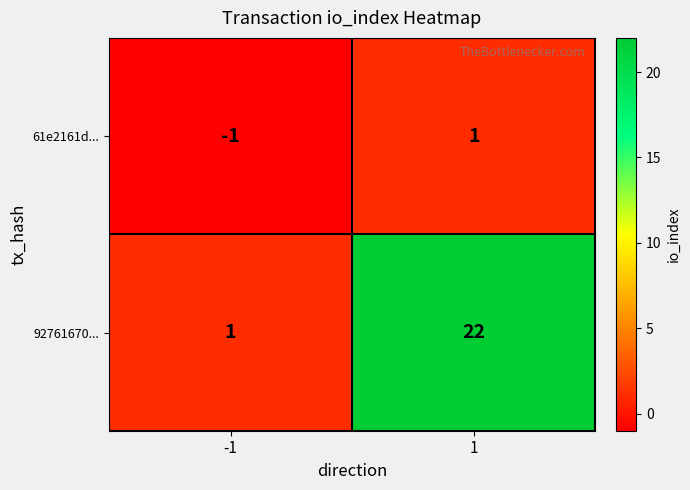

Count the number of categories in the chart.

2